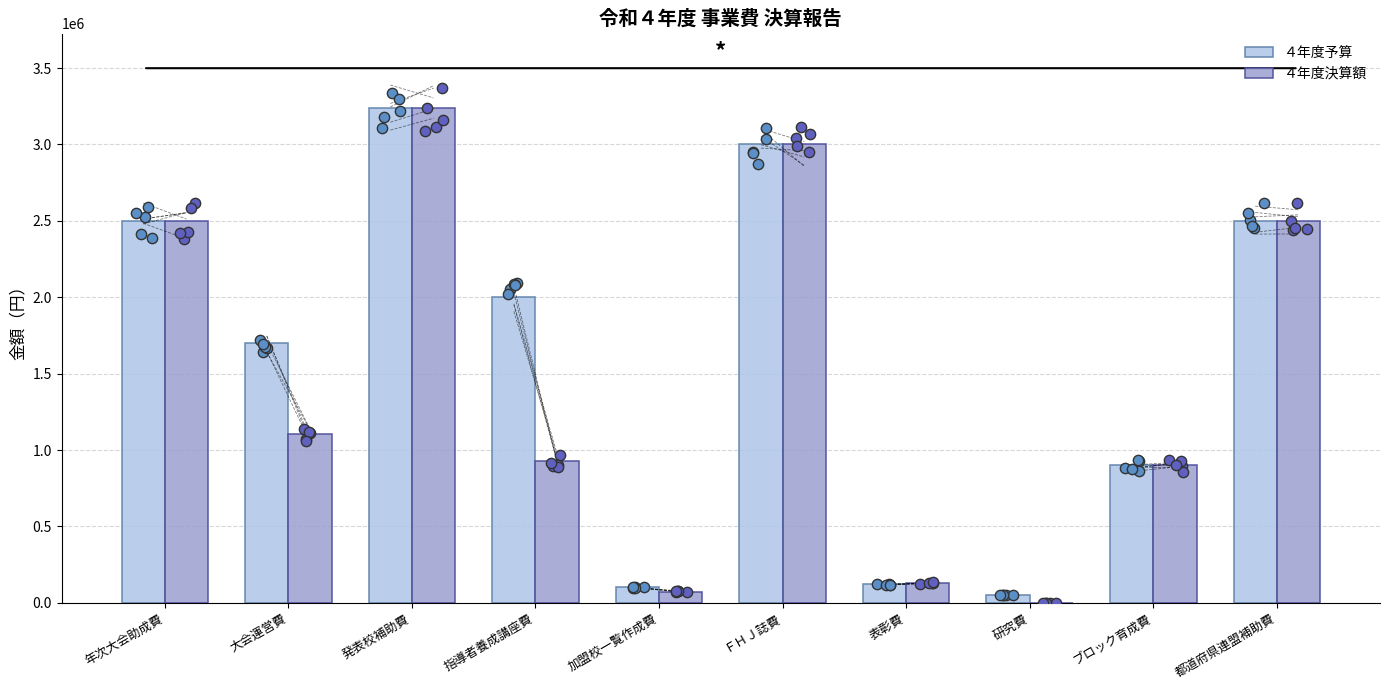

What are all the series names shown in the legend?

４年度予算, ４年度決算額